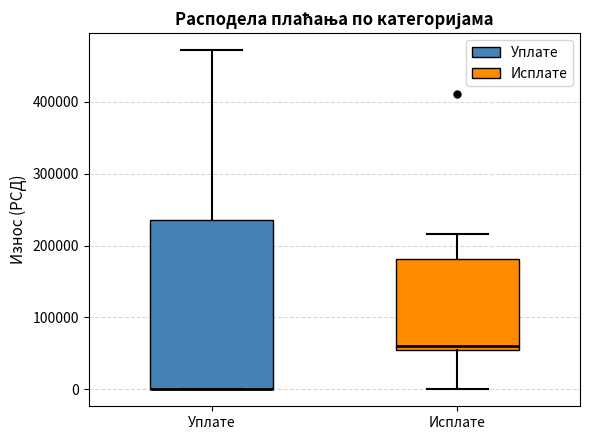

Which box is the tallest, from its lower edge to its upper edge?

Уплате